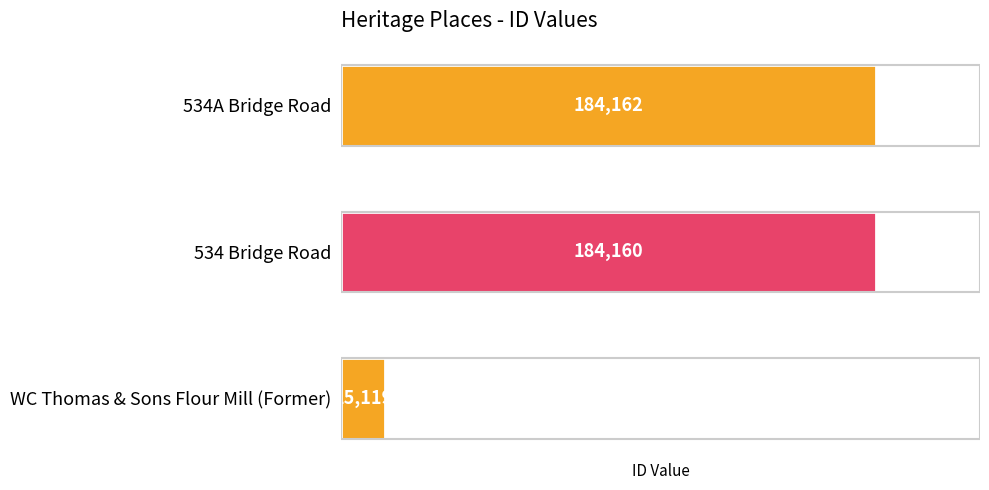

Reading bottom to top, what are all the values shown in this chart?

15119	184160	184162